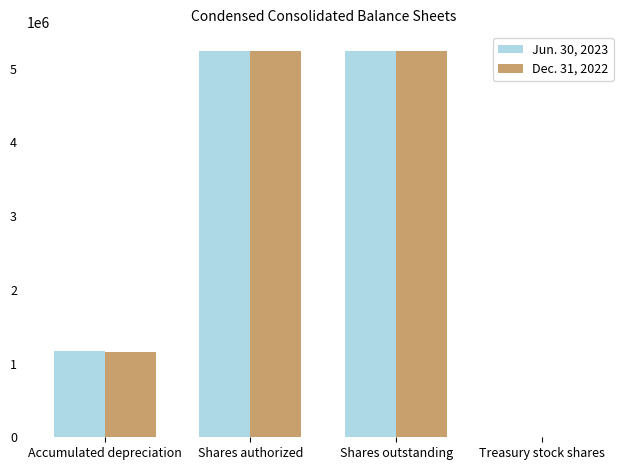

The Jun. 30, 2023 series shows 9359314 at Shares outstanding. True or false?

False